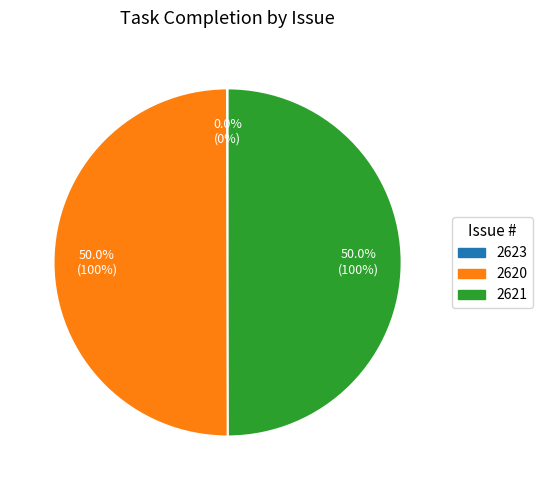

What percentage is the 2621 slice, to the nearest percent?

50%